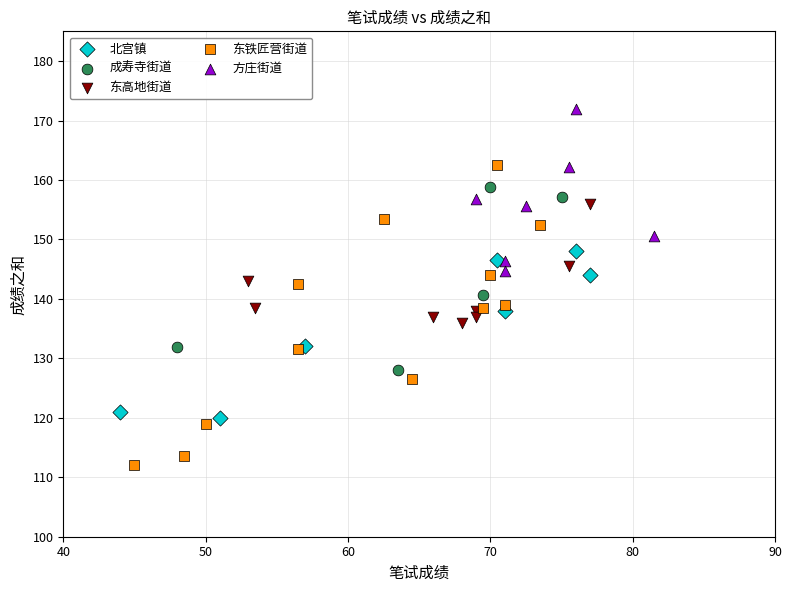

Which series contains the lowest Y value?

东铁匠营街道